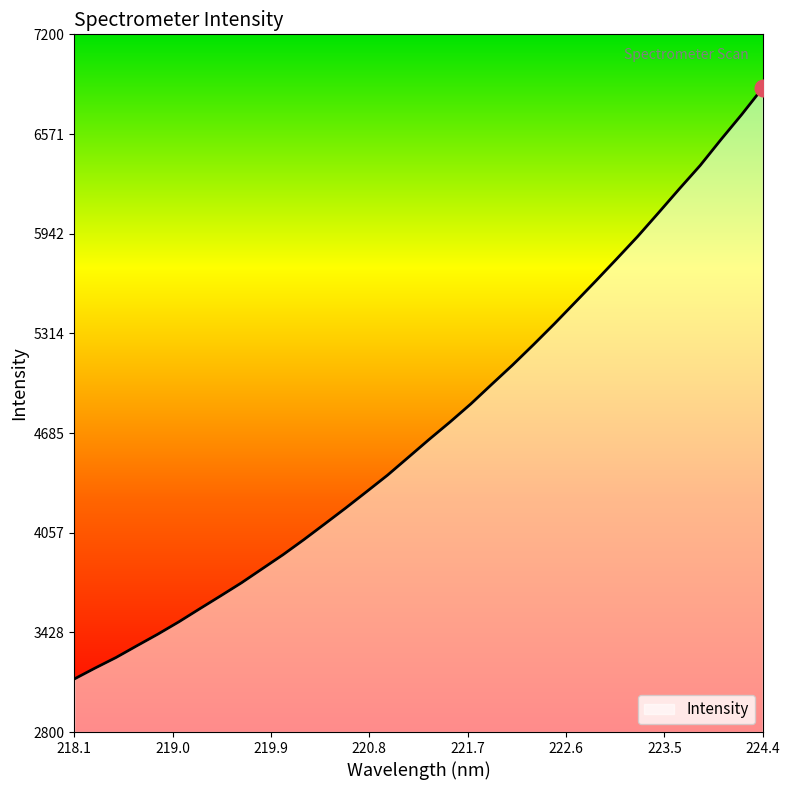

What is the greatest value displayed?

6862.1